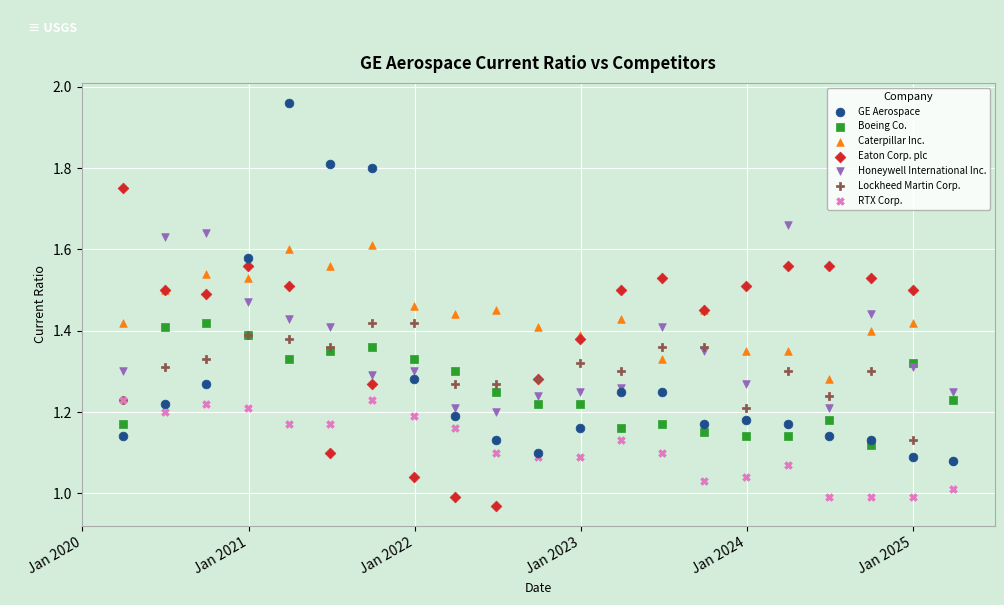

Which series reaches the maximum Y coordinate?

GE Aerospace